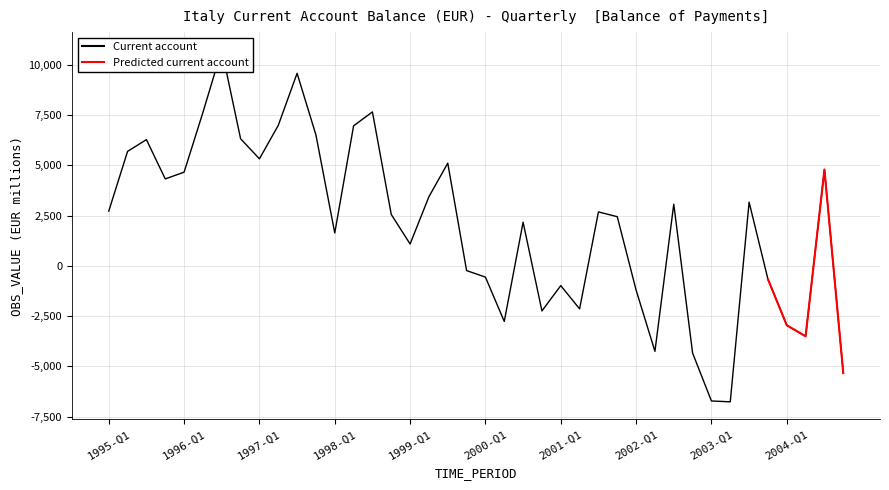

What is the approximate value at 1998-Q4?

2561